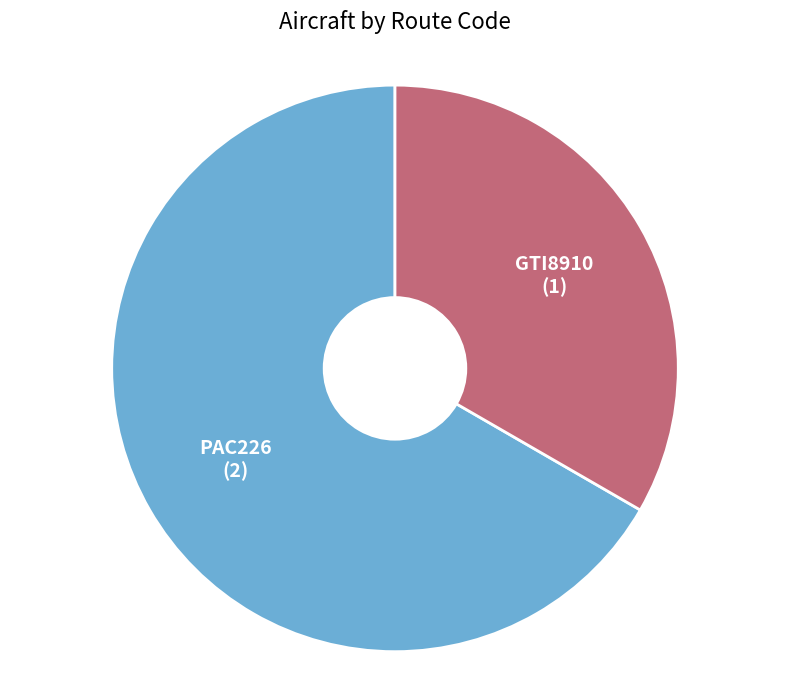

Which category accounts for the majority?

PAC226